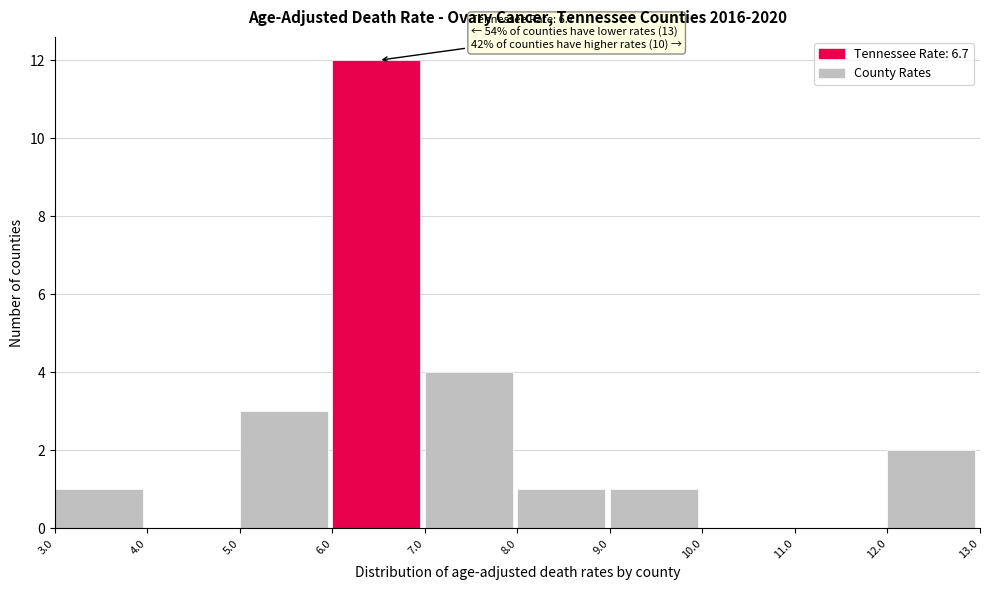

Over which range of the x-axis is the bar tallest?

6.0 to 7.0